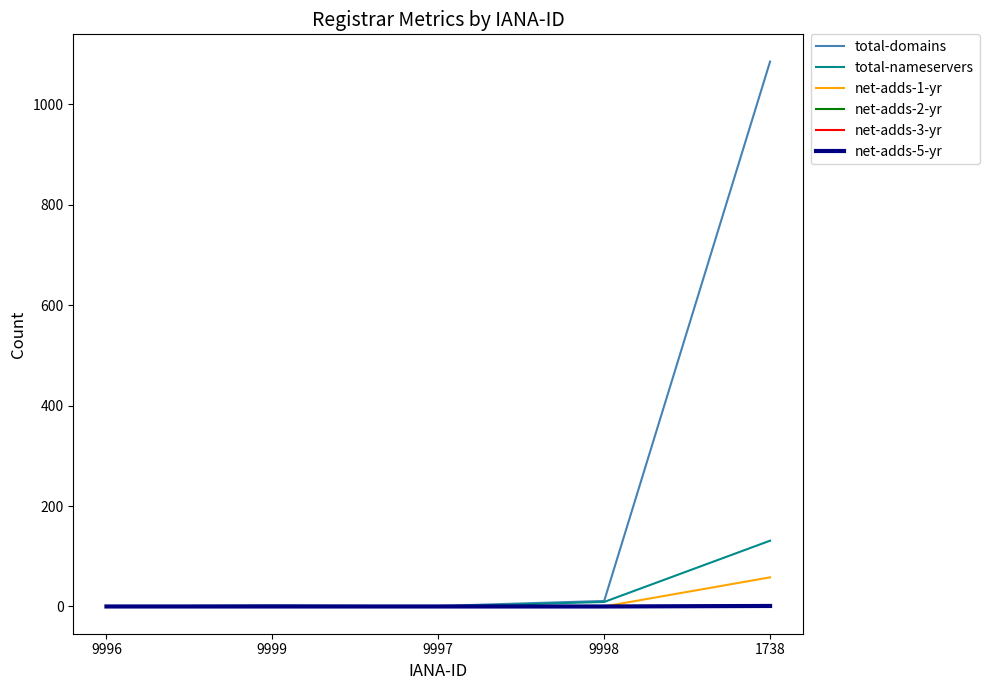

At 9997, list the series in order from smallest to largest.

total-nameservers, net-adds-1-yr, net-adds-2-yr, net-adds-3-yr, net-adds-5-yr, total-domains